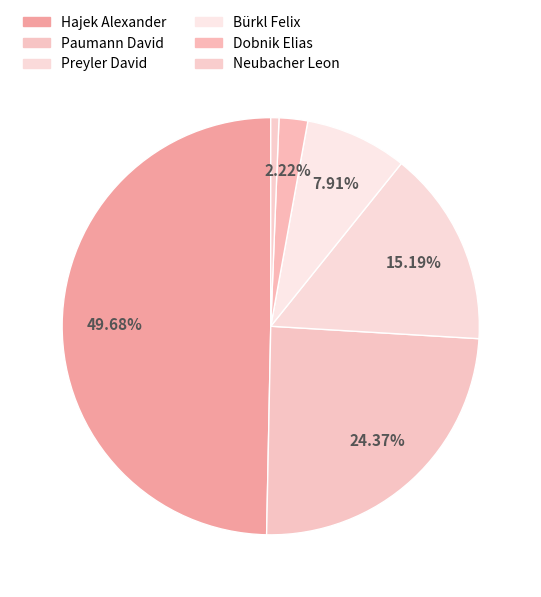

To the nearest percent, what percentage of the pie is Dobnik Elias?

2%